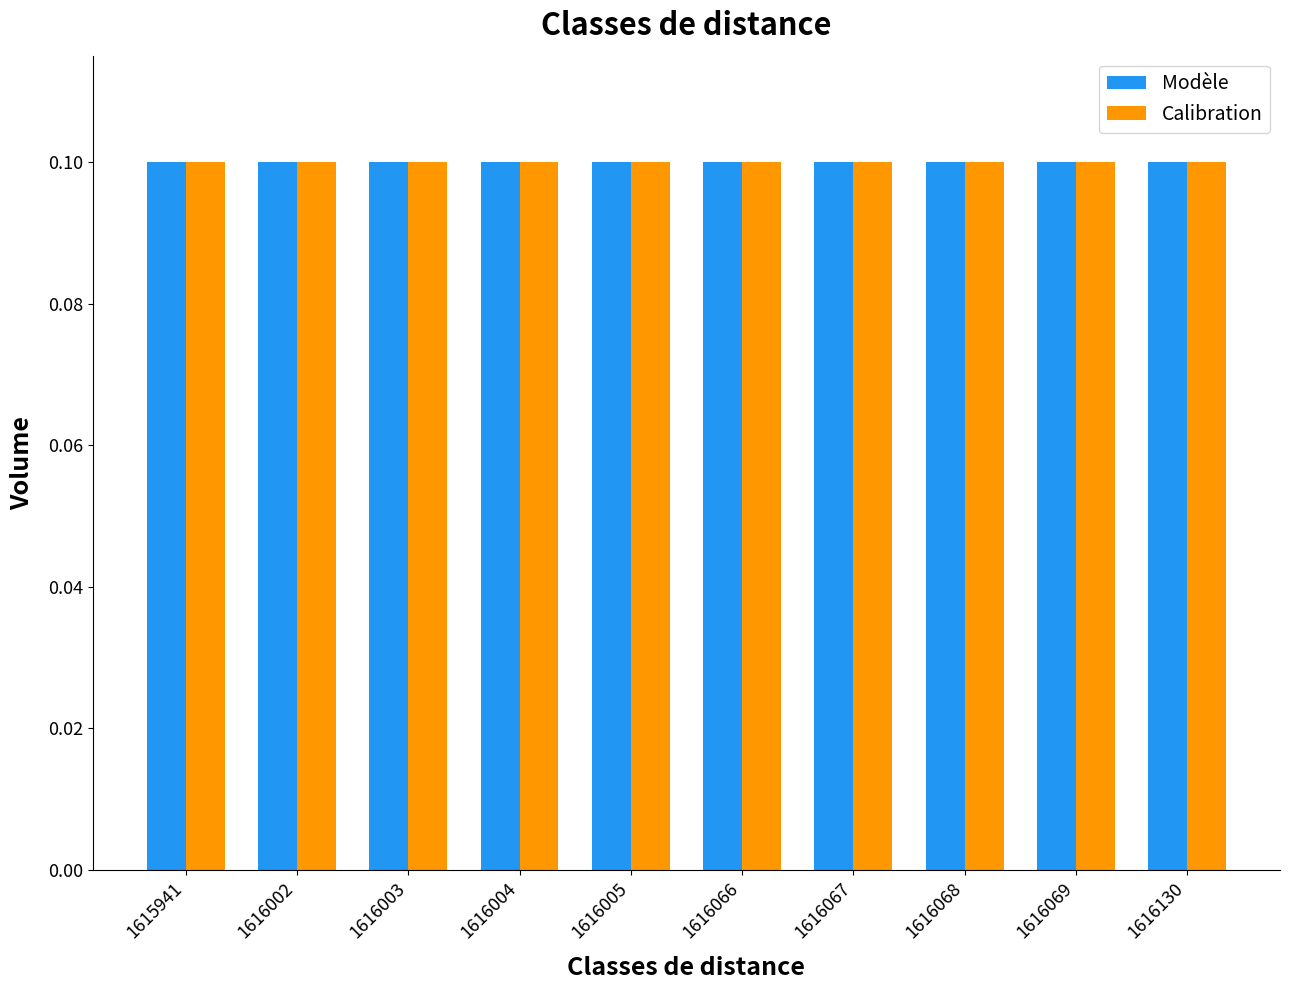

What is the total value across all series at 1616003?

0.2